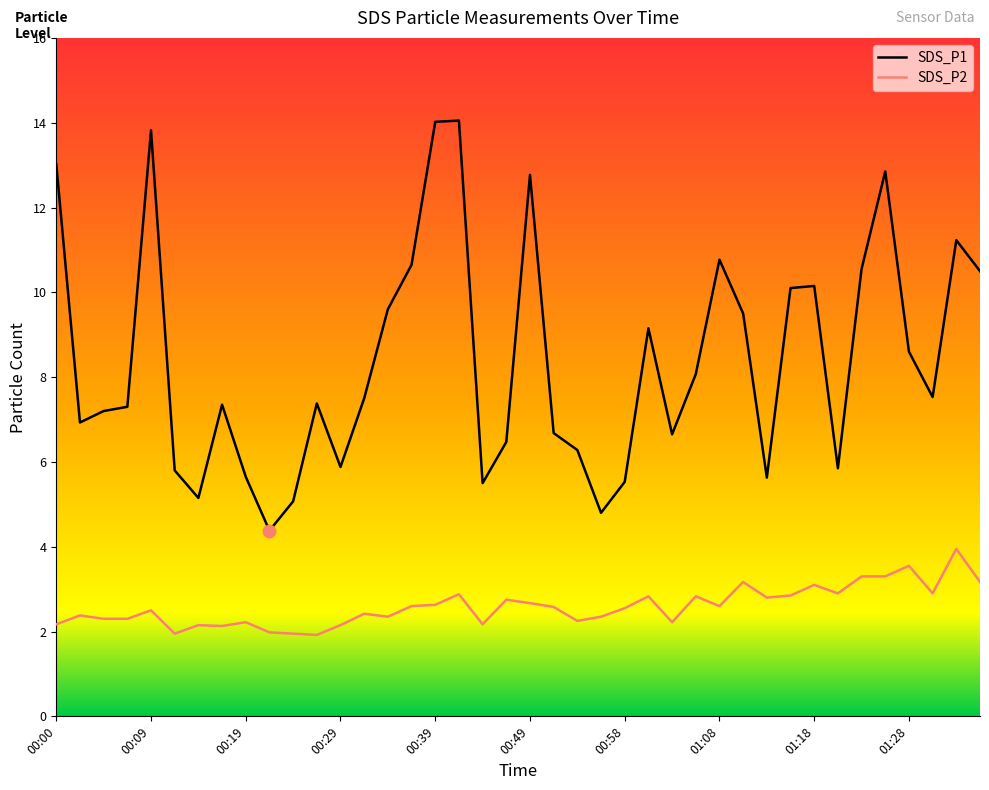

Which series has the largest total across all categories?

SDS_P1